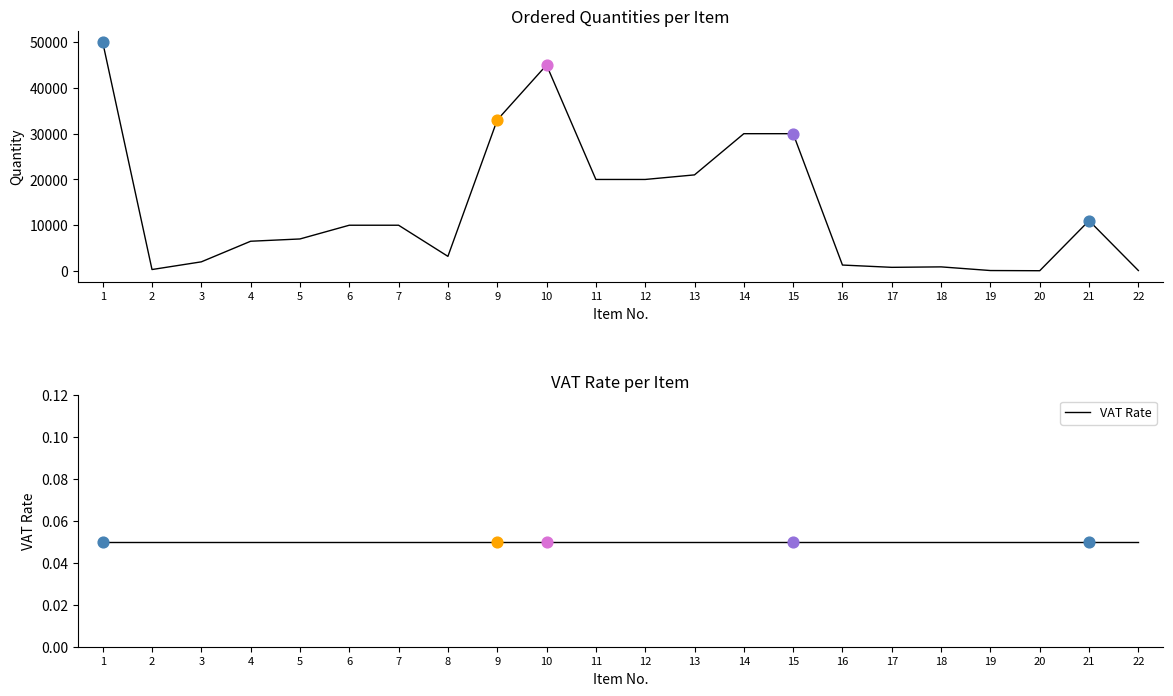

Which series contains the lowest Y value?

VAT Rate